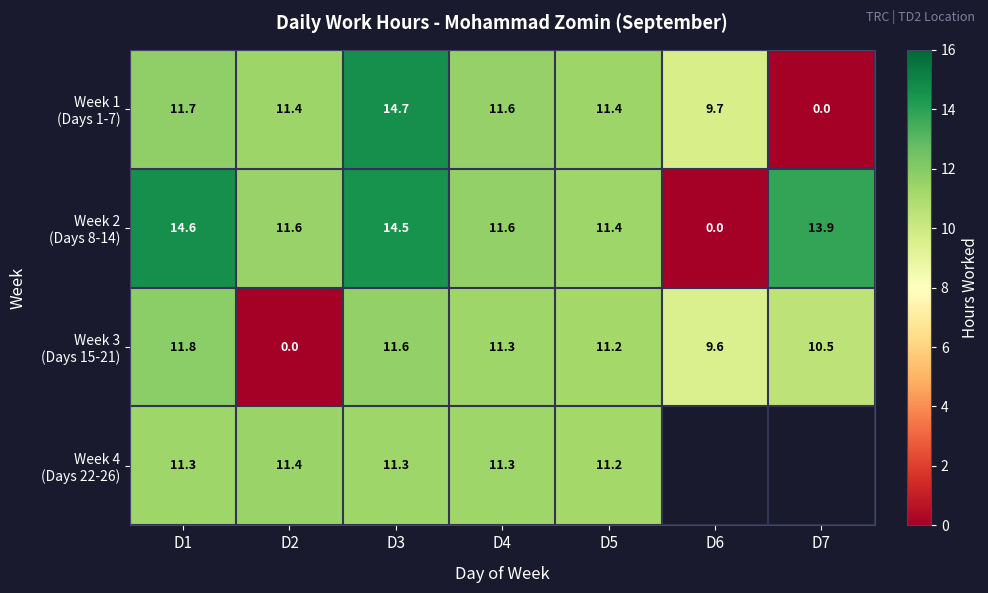

Between D7 and D3, which is larger?

D3